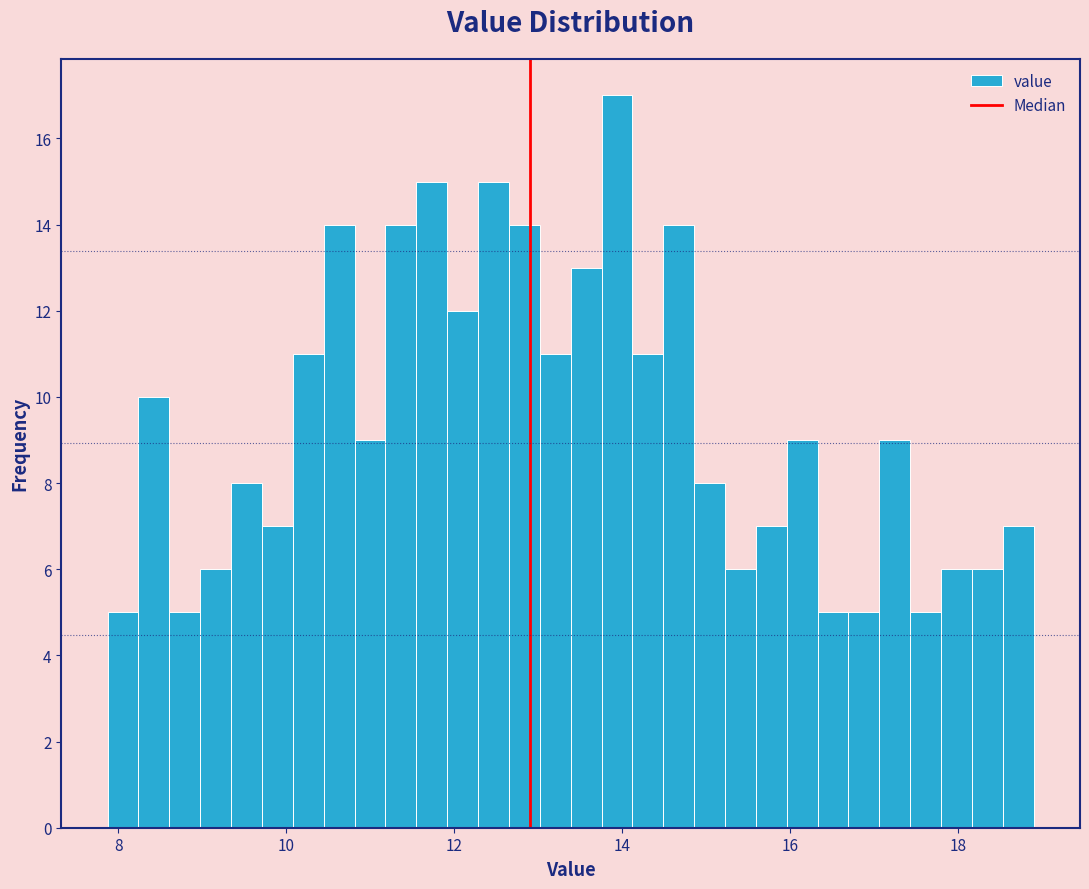

Read against the x-axis, roughly where is the centre of the tallest bar?

14.0